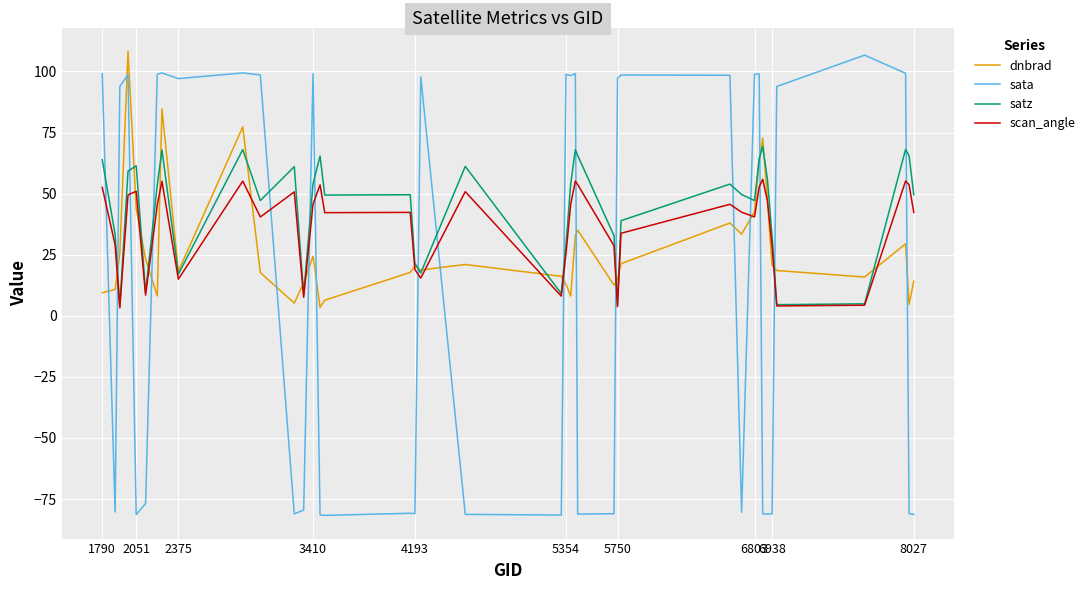

List the series in order of their overall mean, highest first.

satz, scan_angle, dnbrad, sata